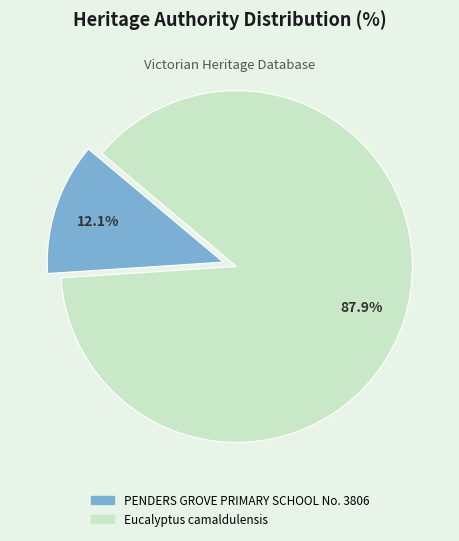

Rank the categories by value from highest to lowest.

Eucalyptus camaldulensis, PENDERS GROVE PRIMARY SCHOOL No. 3806